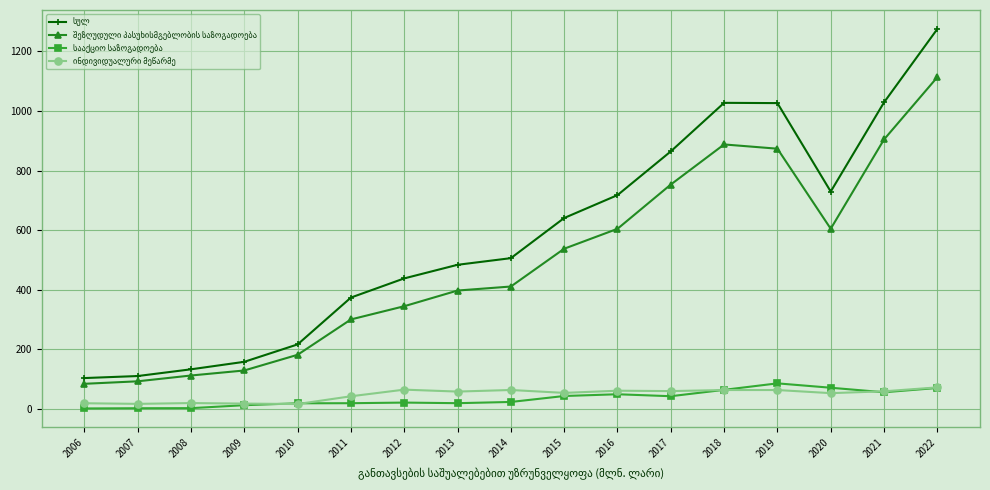

Which category has the highest value across all series?

2022